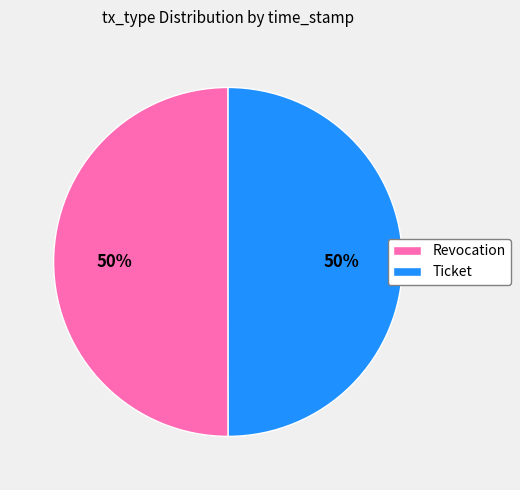

To the nearest percent, what is the average slice percentage?

50%